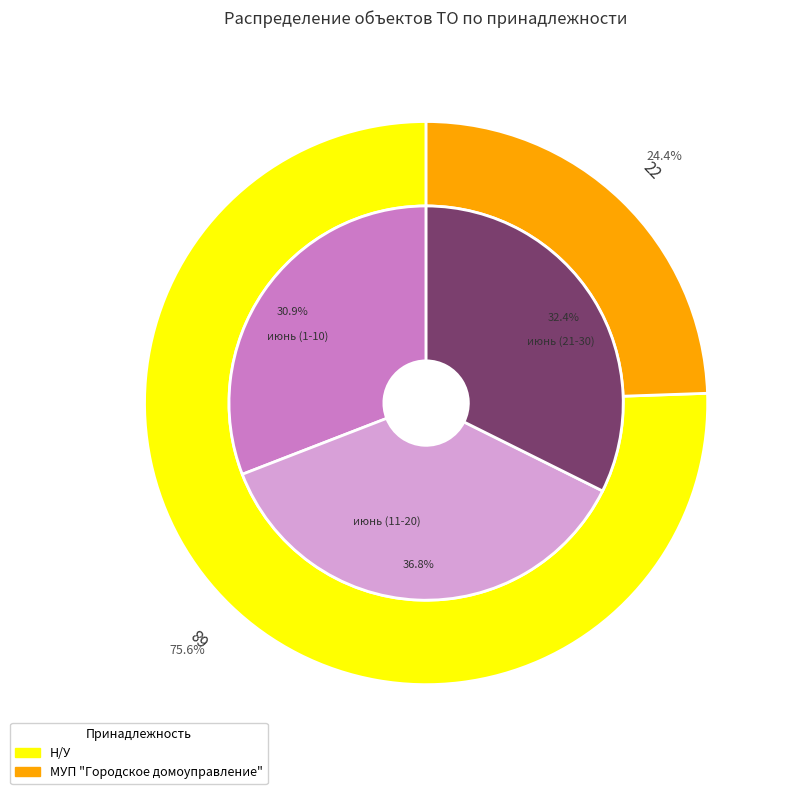

What is the change in value from Н/У to МУП "Городское домоуправление"?

-46